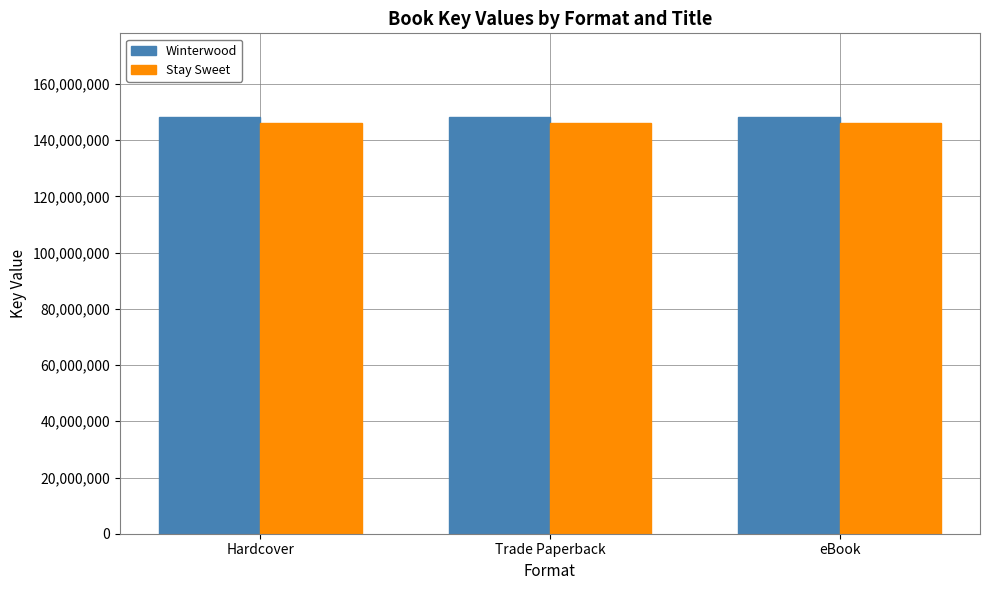

What is the label of the 3rd bar from the left?

eBook